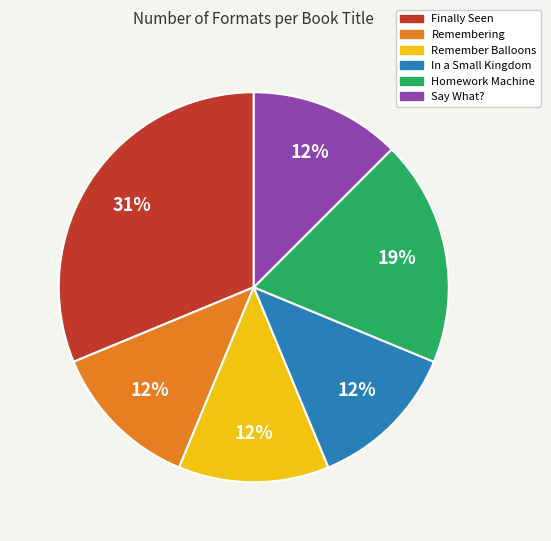

To the nearest percent, what is the difference between the Remember Balloons and Finally Seen slice percentages?

19%